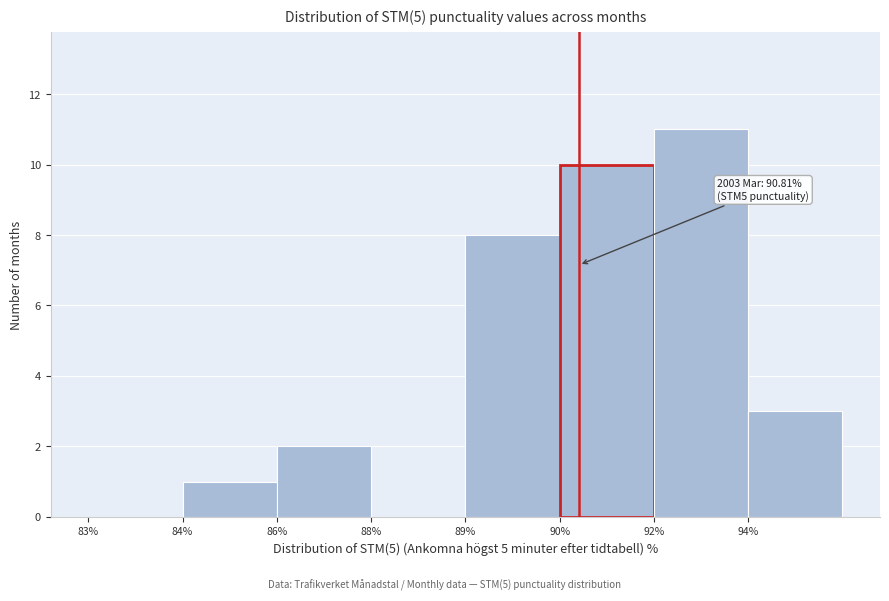

Reading left to right, what are all the values shown in this chart?

83%=0	84%=1	86%=2	88%=0	89%=8	90%=10	92%=11	94%=3